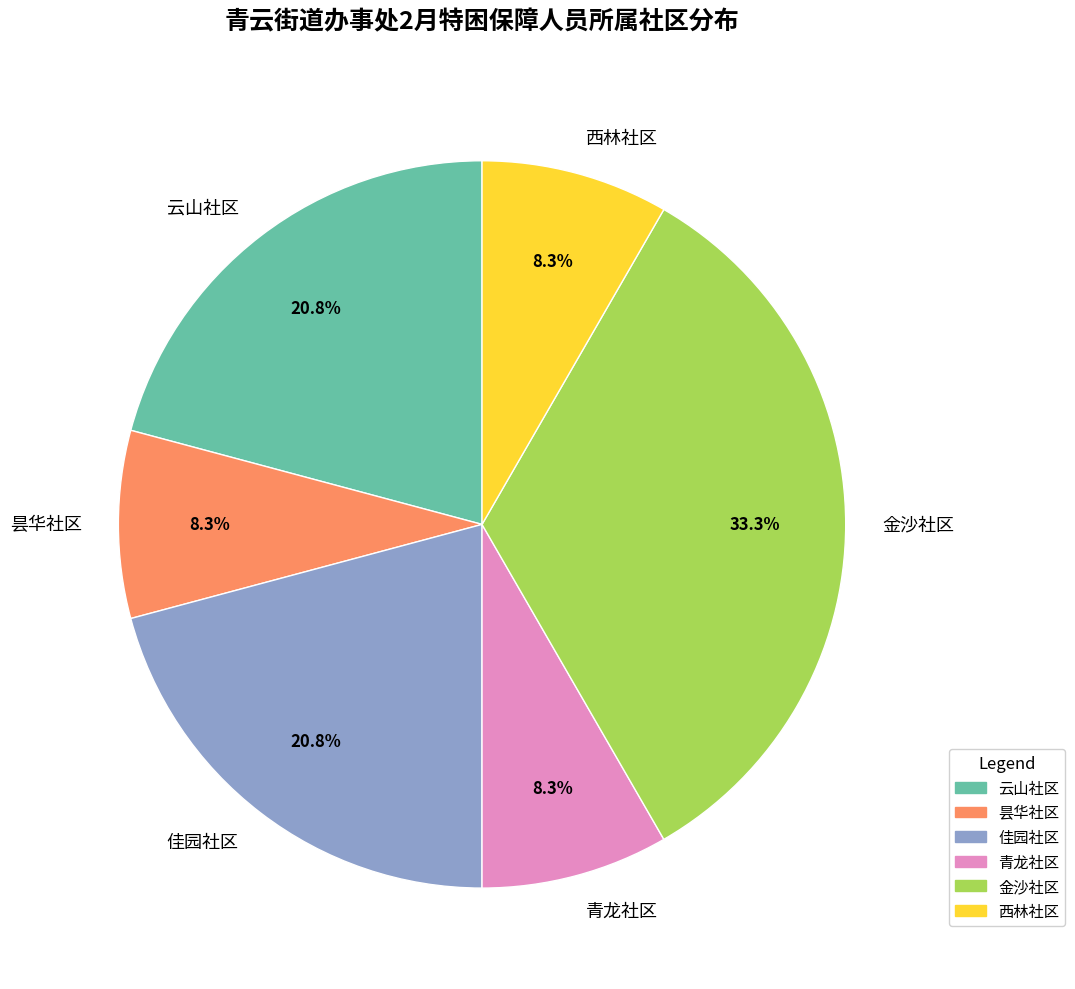

How much of the chart is everything except 青龙社区?

91.7%